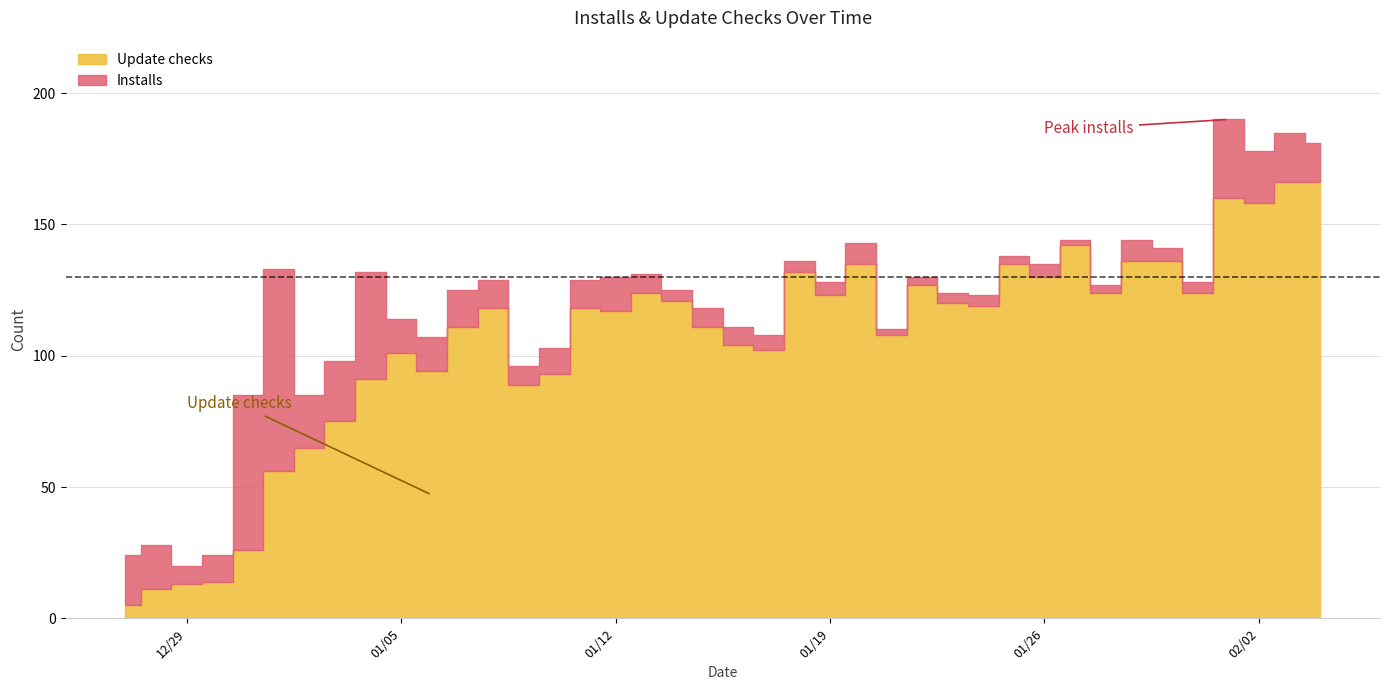

List the series in order of their overall mean, highest first.

Update checks, Installs